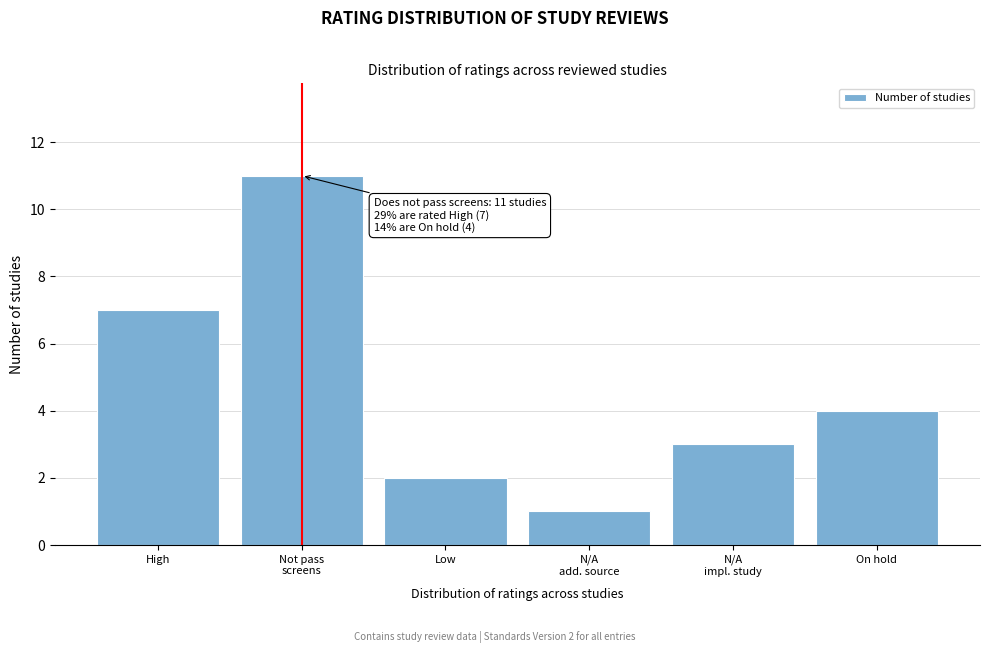

Reading right to left, what are all the values shown in this chart?

4	3	1	2	11	7